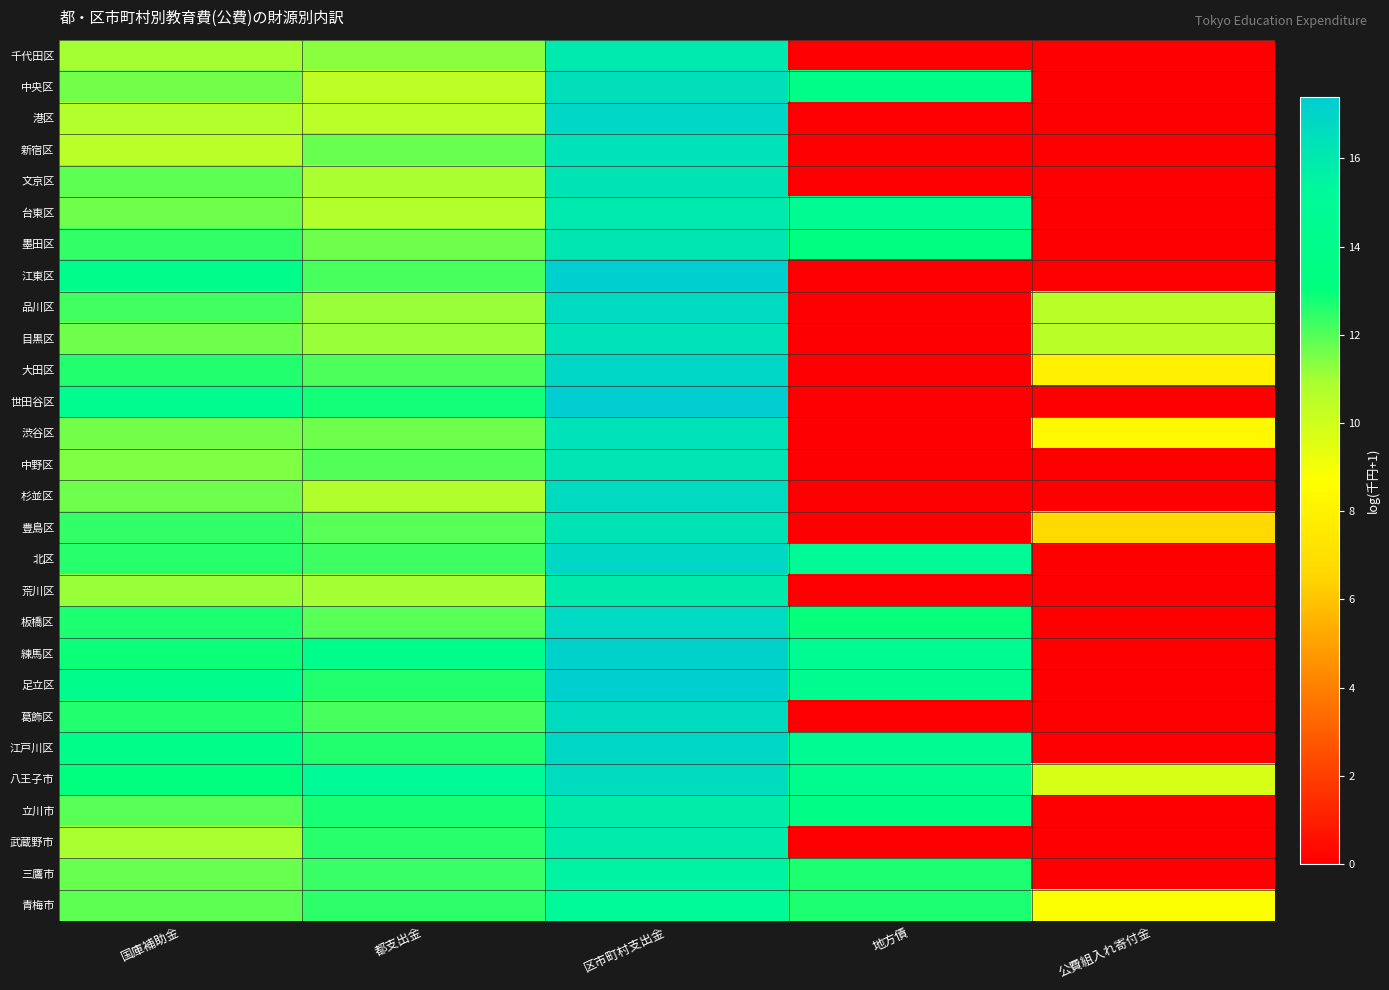

What is the total value across all series at 公費組入れ寄付金?

62.7